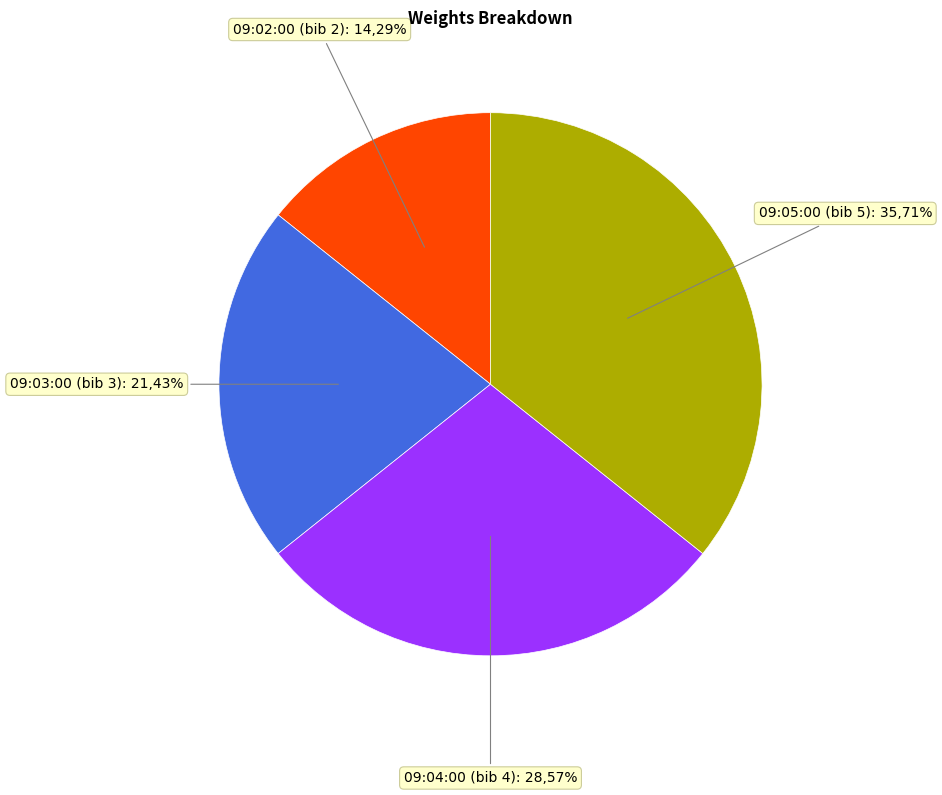

How many segments does this pie chart have?

4